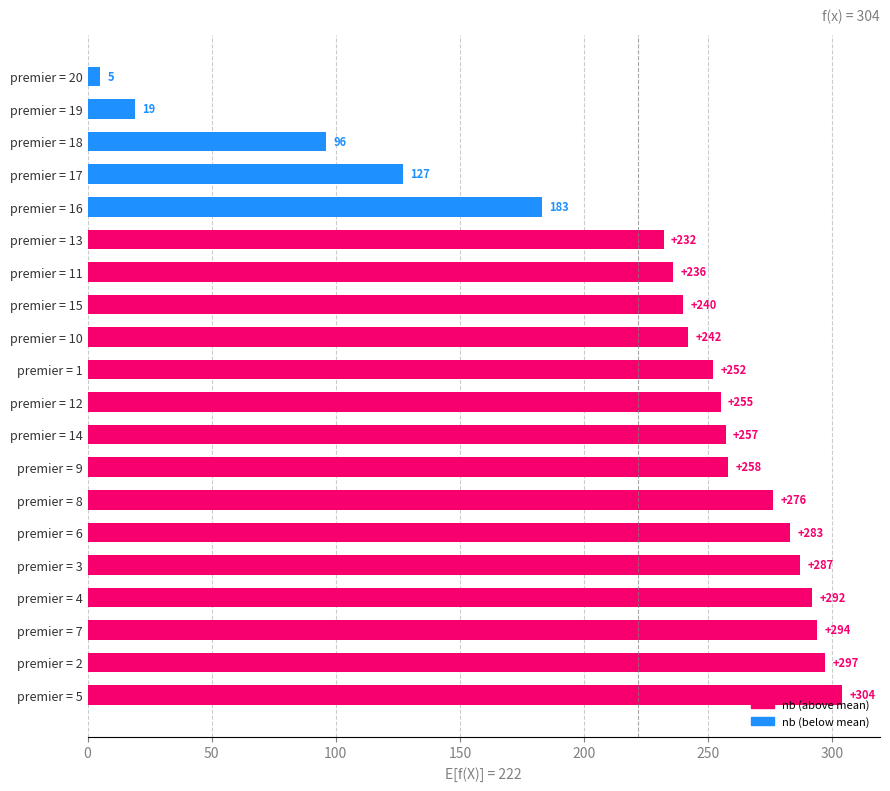

What value does the data have at premier = 11?

236